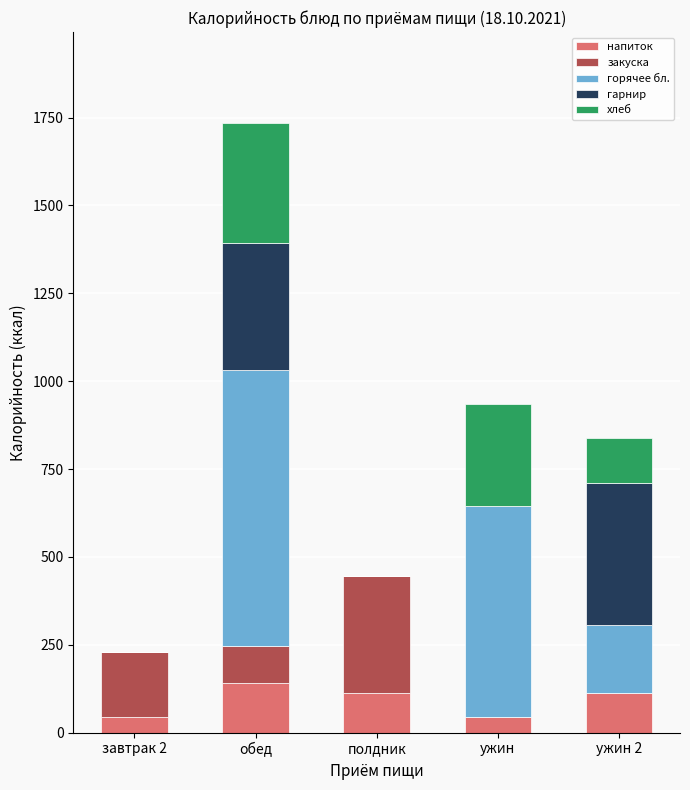

What are all the series names shown in the legend?

напиток, закуска, горячее бл., гарнир, хлеб